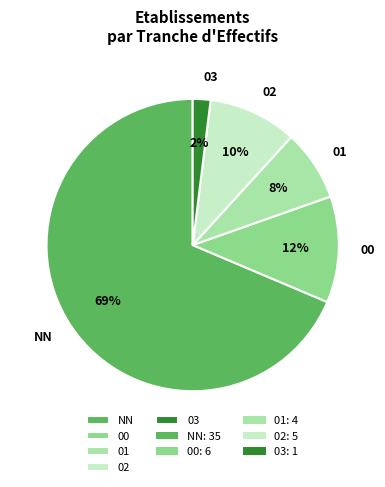

Count the number of slices in the pie.

5